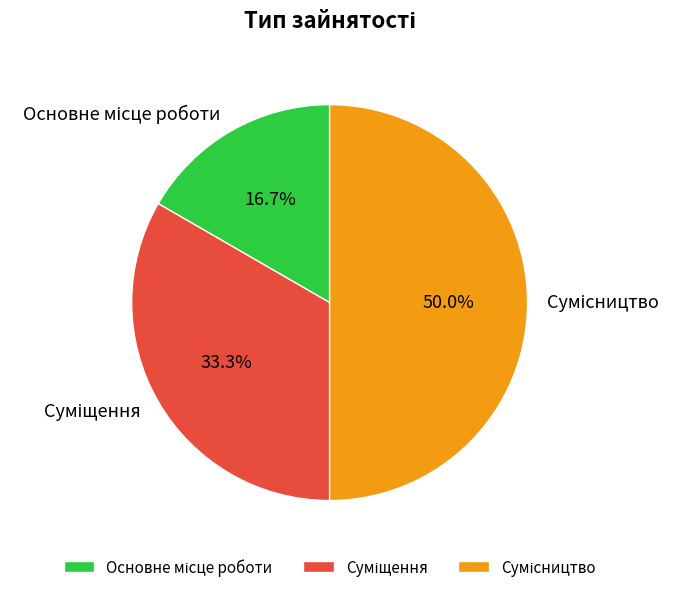

How many segments does this pie chart have?

3